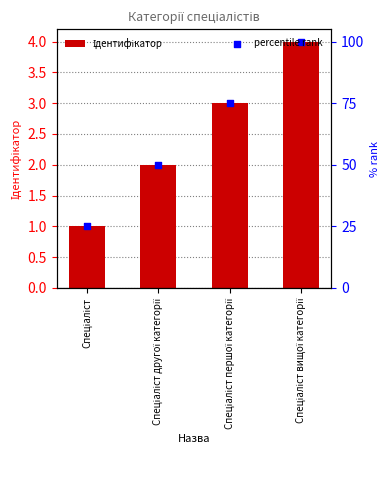

What is the change in value from Спеціаліст другої категорії to Спеціаліст вищої категорії?

+2